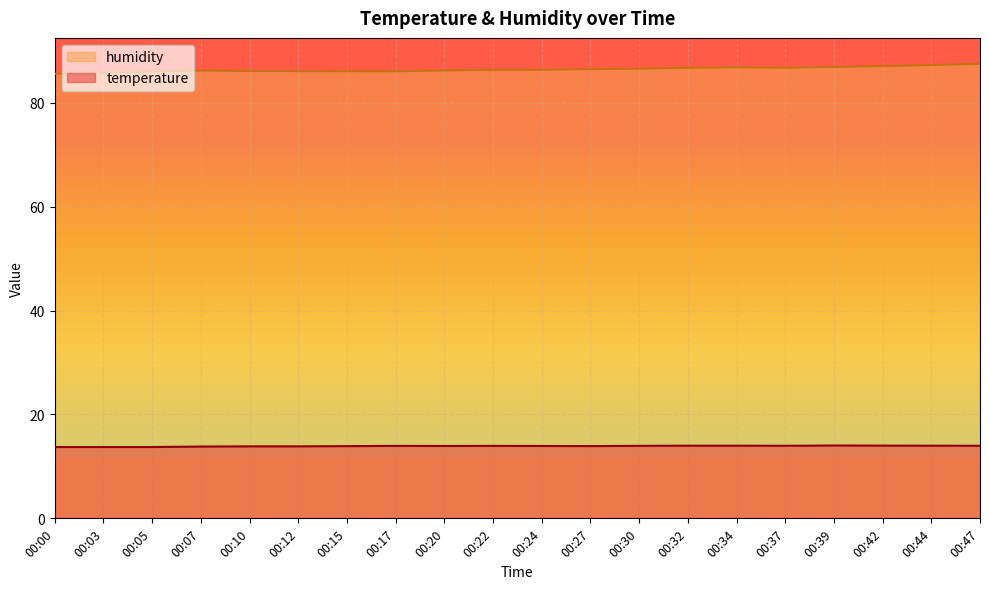

At which category is the sum across all series the highest?

00:47